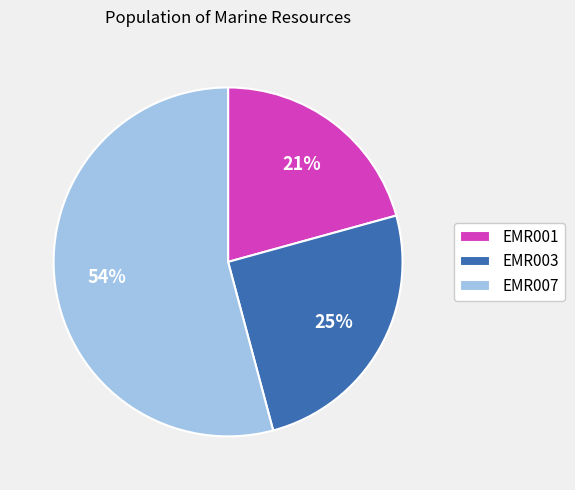

What is the majority slice?

EMR007